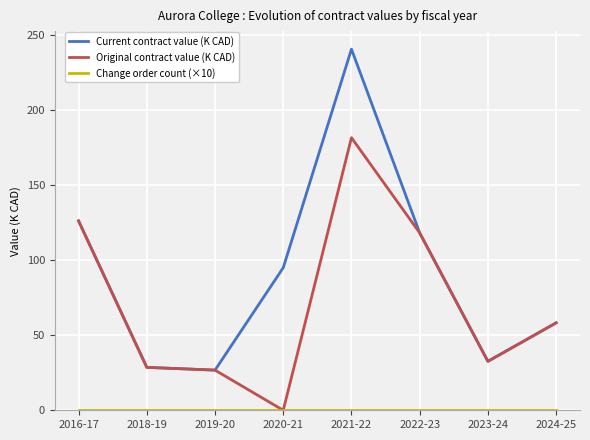

Which series has the largest total across all categories?

Current contract value (K CAD)